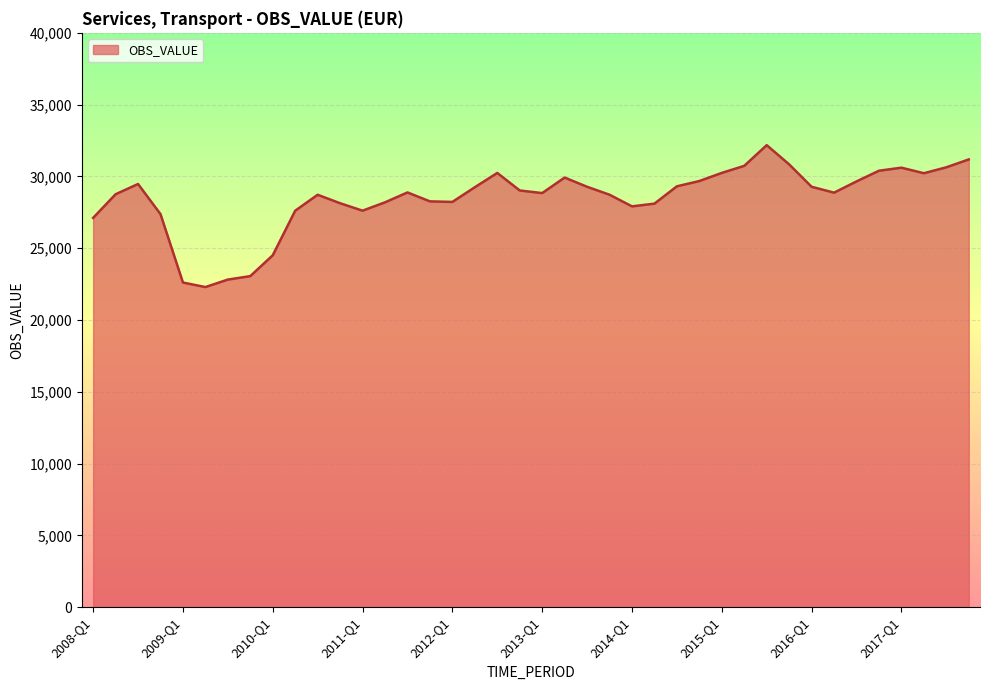

What is the greatest value displayed?

32177.2